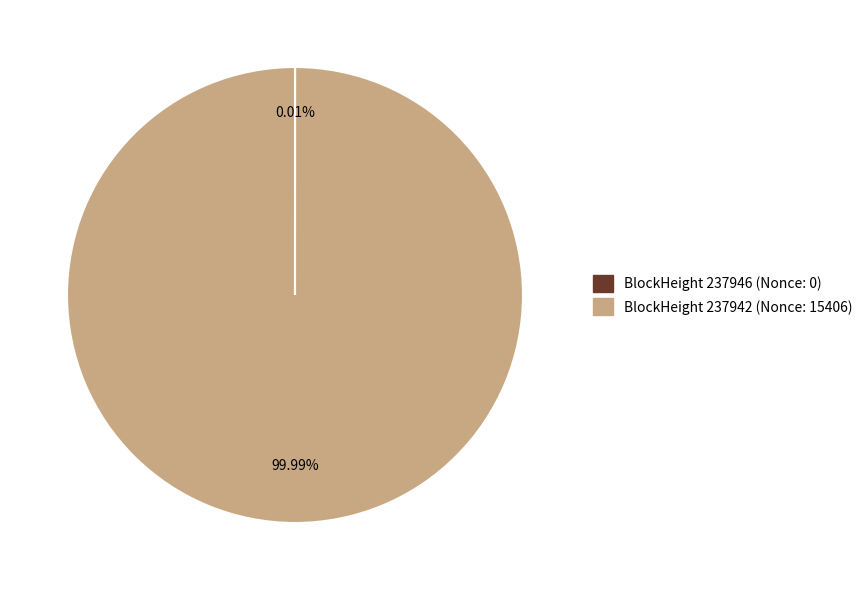

Does any single category account for the majority?

Yes